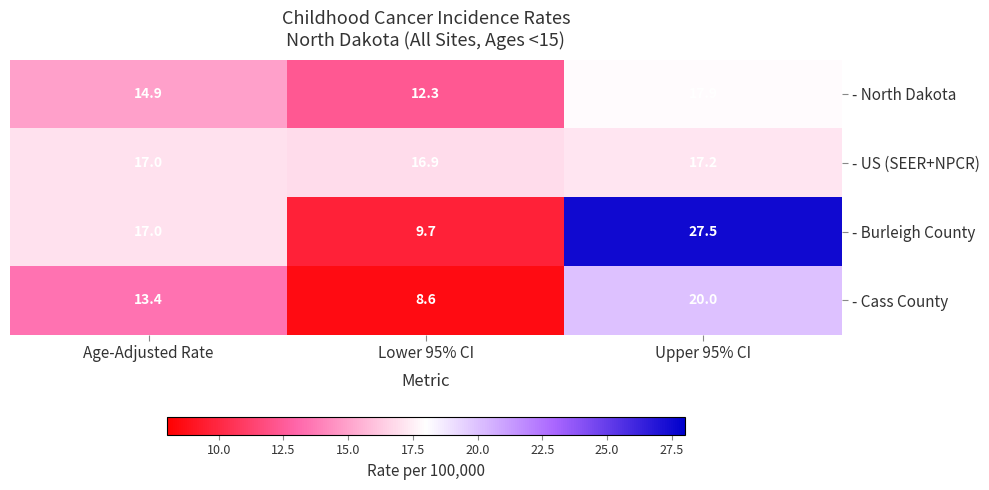

Rank the series at Upper 95% CI from highest to lowest value.

- Burleigh County, - Cass County, - North Dakota, - US (SEER+NPCR)